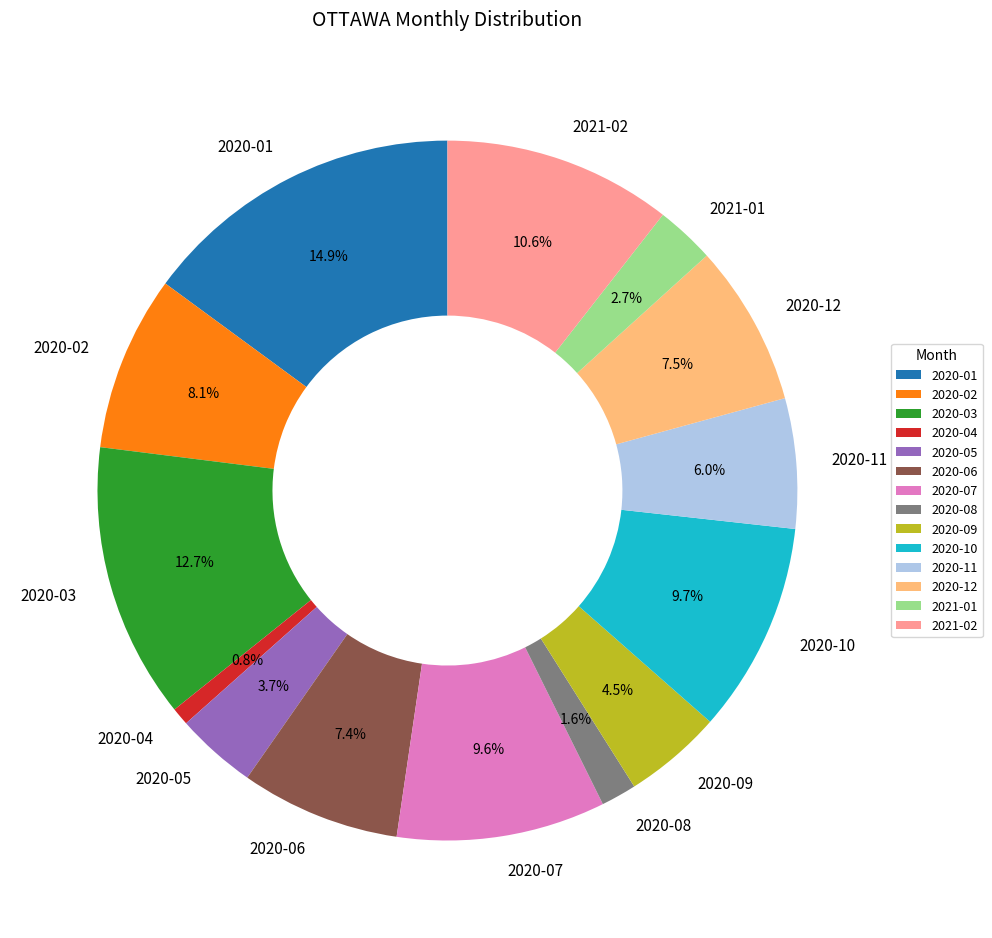

How many segments does this pie chart have?

14